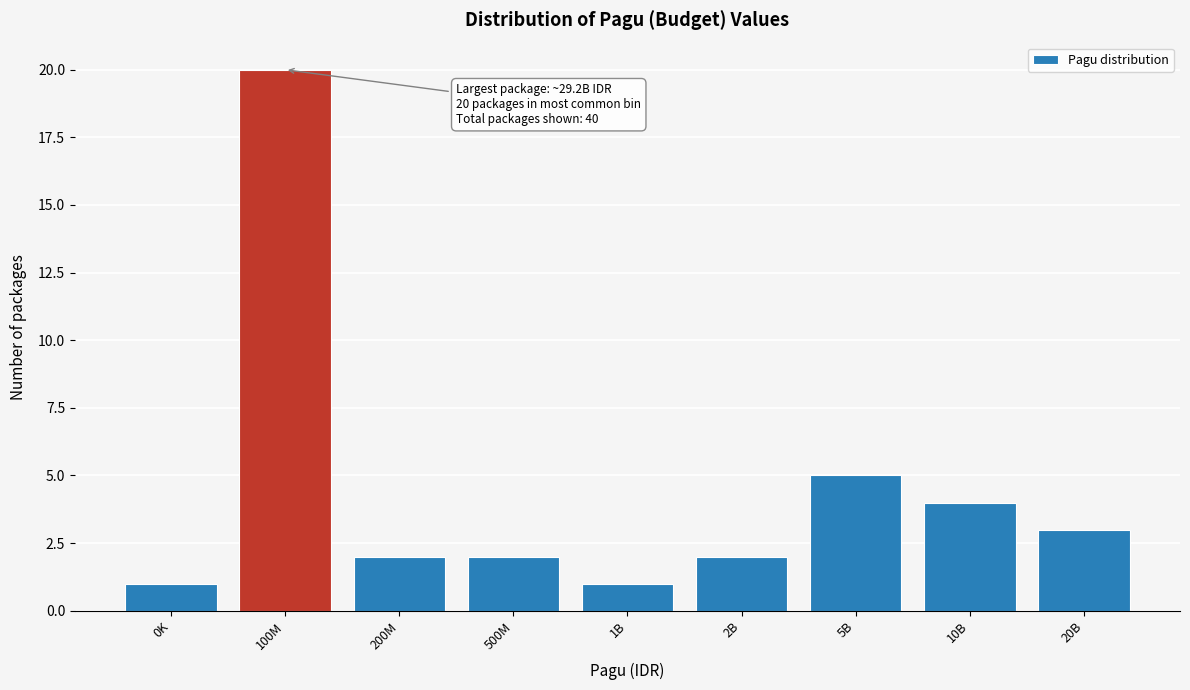

Reading left to right, what are all the values shown in this chart?

0K=1	100M=20	200M=2	500M=2	1B=1	2B=2	5B=5	10B=4	20B=3